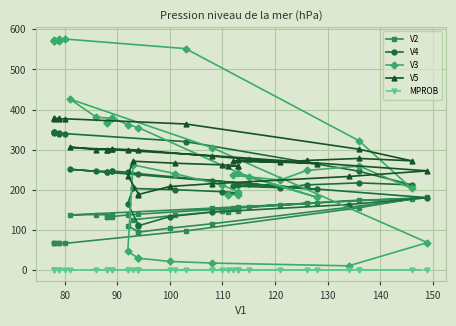

Reading left to right, what are all the values shown in this chart?

V2: 145	147	150	147	136	125	110	95	94	104	115	156	181	154	137	138	137	133	131	133	137	139	156	167	156	155	162	166	174	177	155	97	66	66	66	66	66	66
V4: 190	190	192	195	200	203	165	113	110	133	144	163	180	222	251	246	246	244	243	246	244	240	215	201	212	209	205	212	217	212	246	320	340	340	341	342	343	344
V3: 188	187	195	211	240	262	46	29	29	21	17	10	68	305	426	381	378	366	370	380	362	355	231	181	242	236	224	248	259	203	322	552	576	572	577	574	571	572
V5: 260	259	259	262	266	271	235	190	188	208	215	233	247	285	306	300	301	298	298	302	300	299	276	265	273	271	268	273	278	272	301	364	377	376	379	377	379	380
MPROB: 0	0	0	0	0	0	0	0	0	0	0	0	0	0	0	0	0	0	0	0	0	0	0	0	0	0	0	0	0	0	0	0	0	0	0	0	0	0